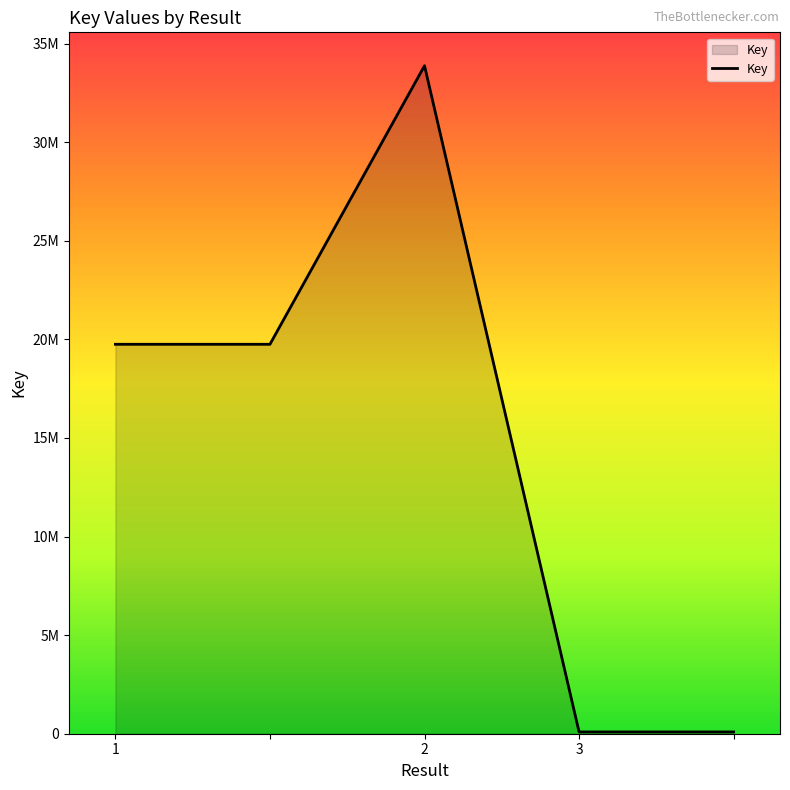

What is the value of the 3rd point from the left?

33877459